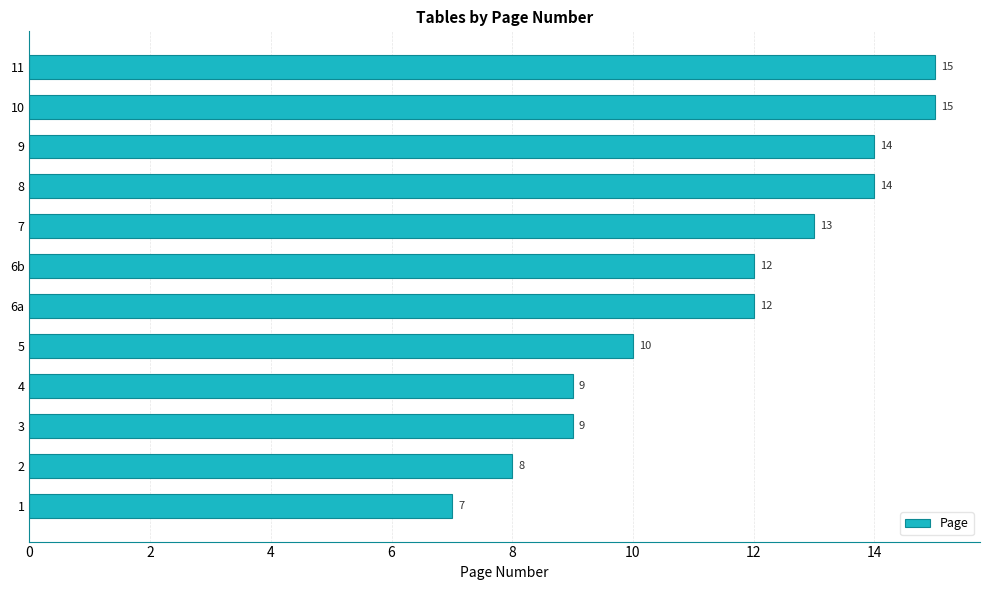

Are the bars horizontal?

Yes